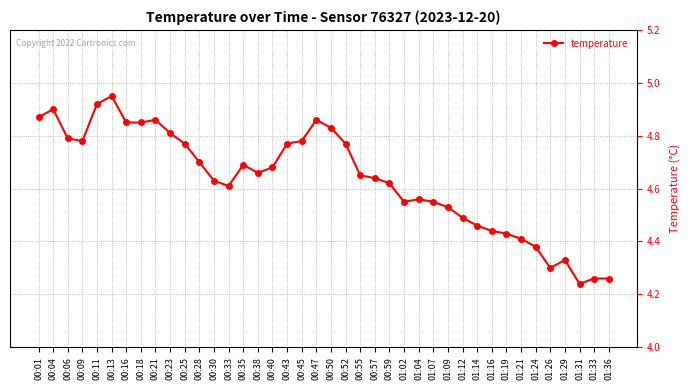

The chart shows a value of 2.5 at 00:47. True or false?

False